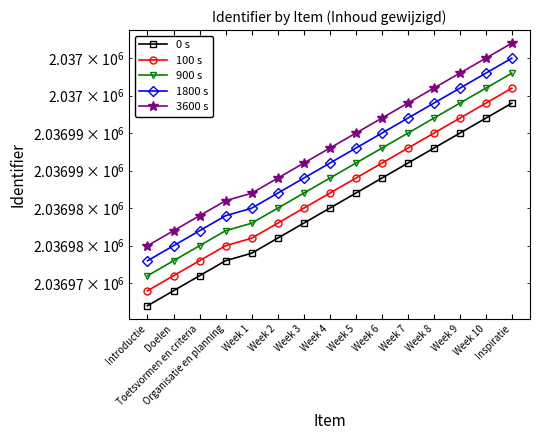

Is the value of 0 s at Week 7 greater than the value of 100 s at Week 1?

Yes